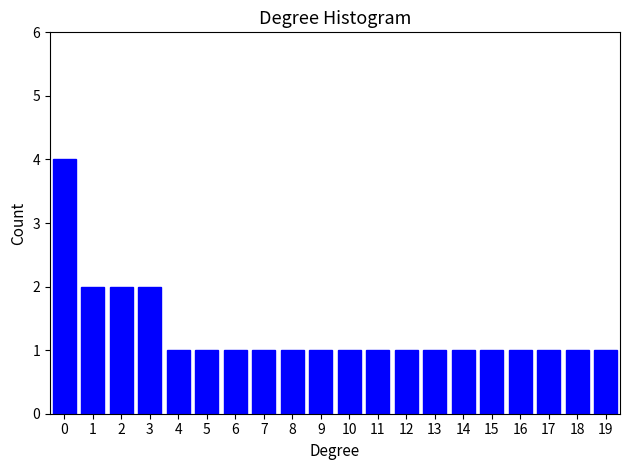

Reading left to right, transcribe this chart: for each bar, give the range it covers on the x-axis and its height. The values are not printed on the chart, so give them approximately, as read against the axis.

-0.5 to 0.5: 4
0.5 to 1.5: 2
1.5 to 2.5: 2
2.5 to 3.5: 2
3.5 to 4.5: 1
4.5 to 5.5: 1
5.5 to 6.5: 1
6.5 to 7.5: 1
7.5 to 8.5: 1
8.5 to 9.5: 1
9.5 to 10.5: 1
10.5 to 11.5: 1
11.5 to 12.5: 1
12.5 to 13.5: 1
13.5 to 14.5: 1
14.5 to 15.5: 1
15.5 to 16.5: 1
16.5 to 17.5: 1
17.5 to 18.5: 1
18.5 to 19.5: 1